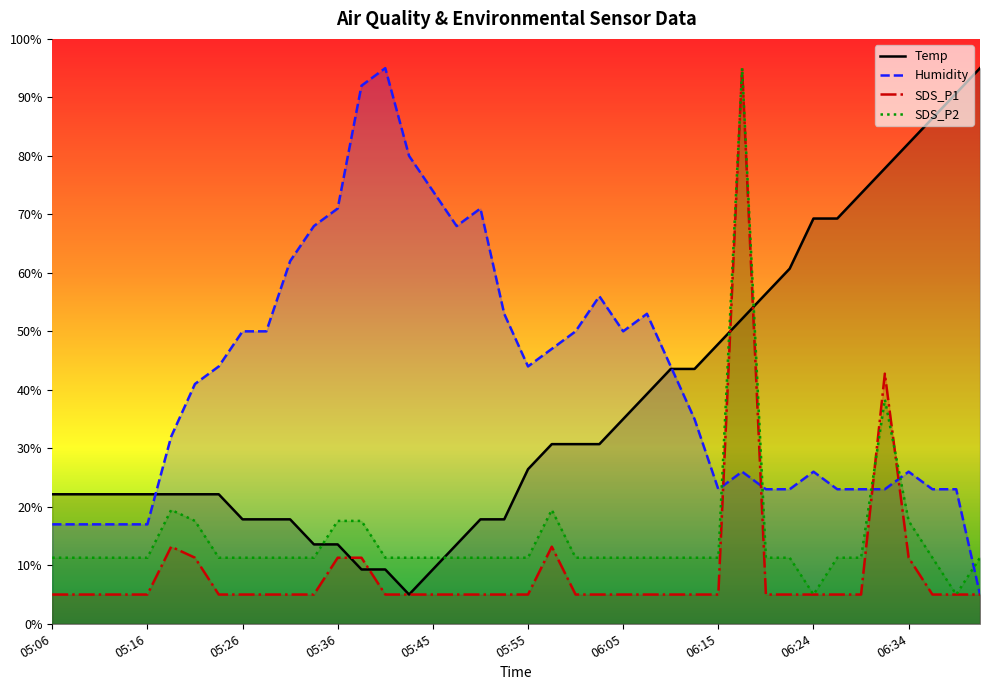

At which category does the chart reach its minimum across all series?

05:43